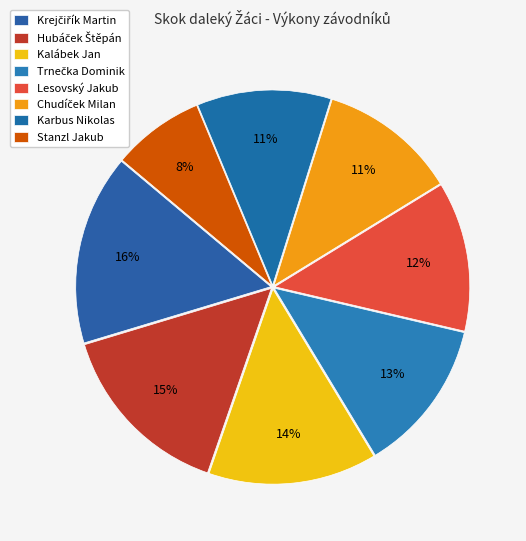

Is the sum of Stanzl Jakub and Lesovský Jakub greater than half?

No